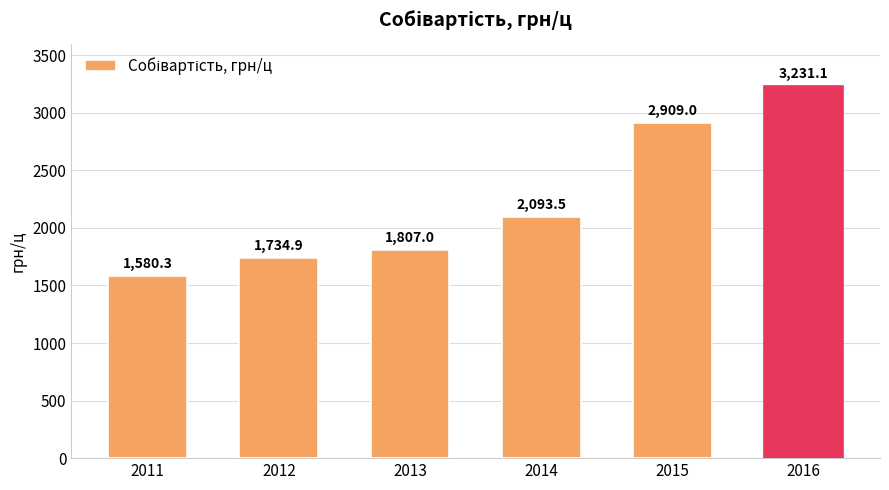

What is the average value?

2226.0